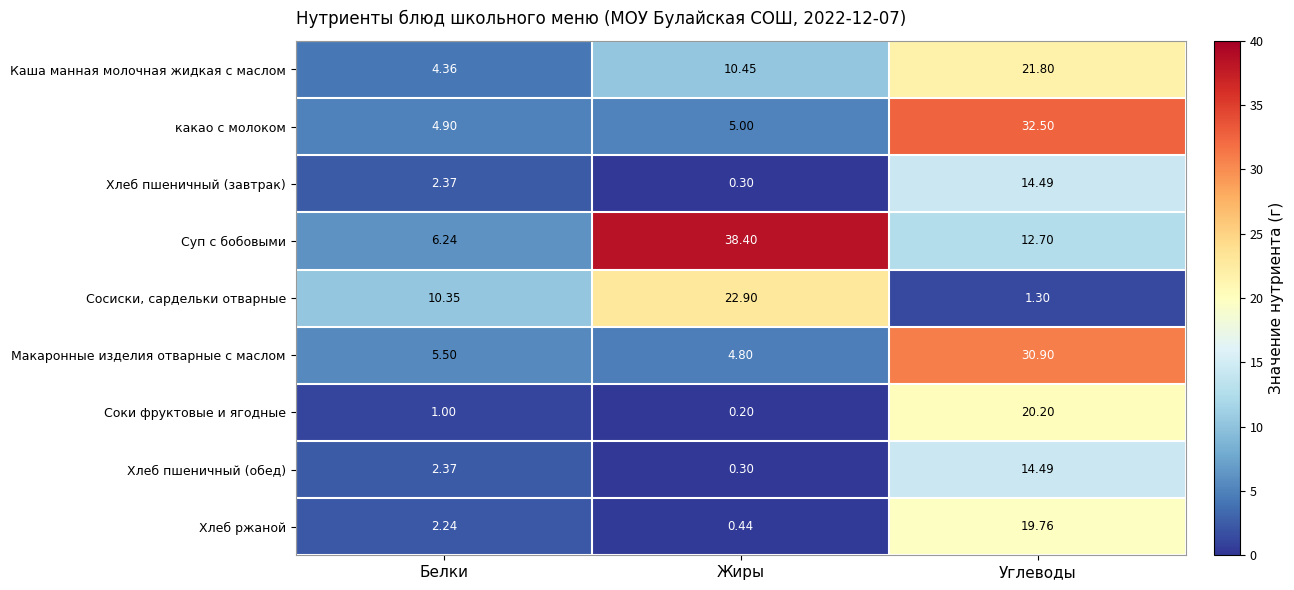

List the labels in order of Соки фруктовые и ягодные value, largest first.

Углеводы, Белки, Жиры